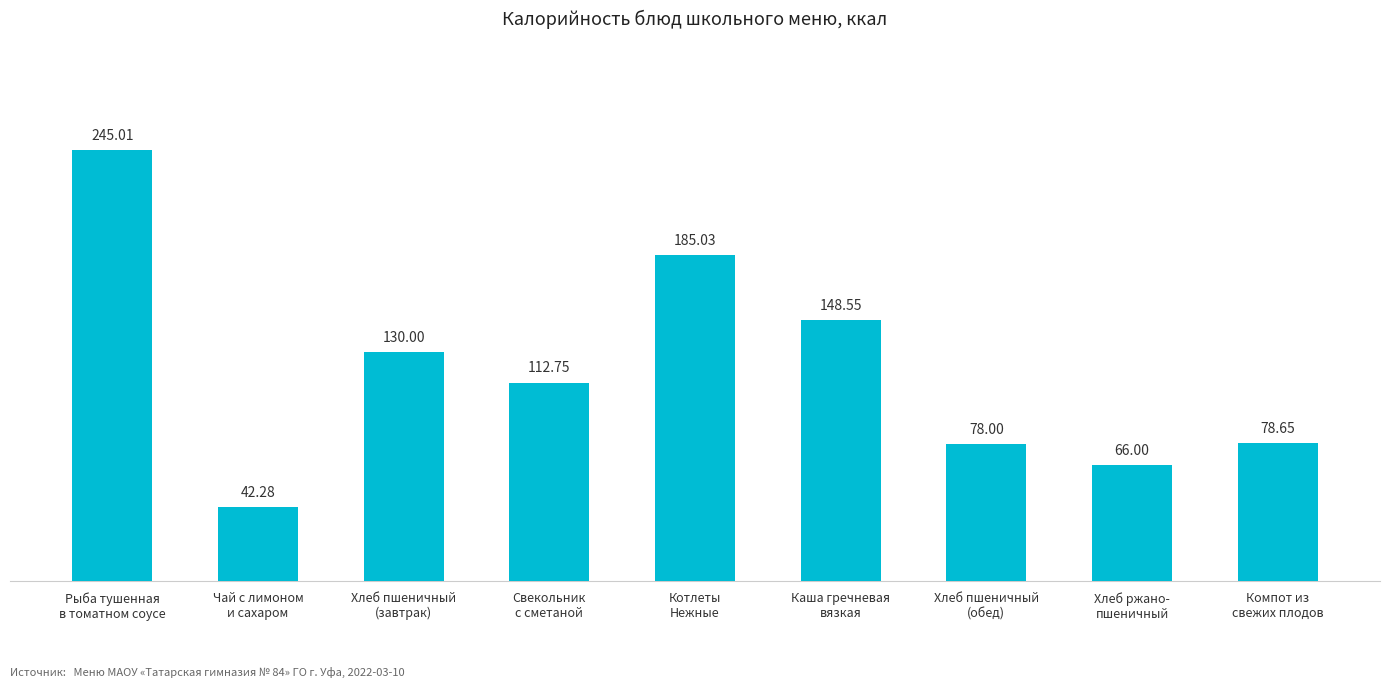

At which category does the chart reach its peak across all series?

Рыба тушенная
в томатном соусе